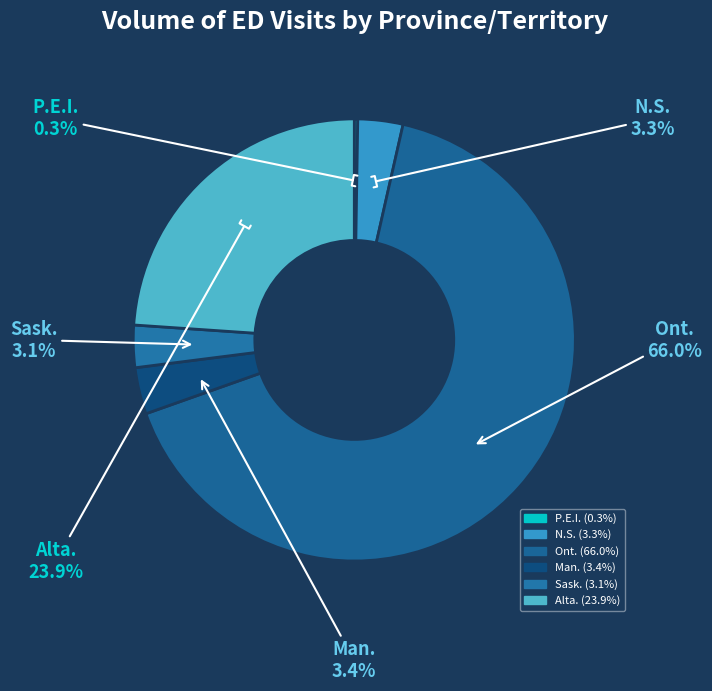

What is the largest slice in the pie chart?

Ont.